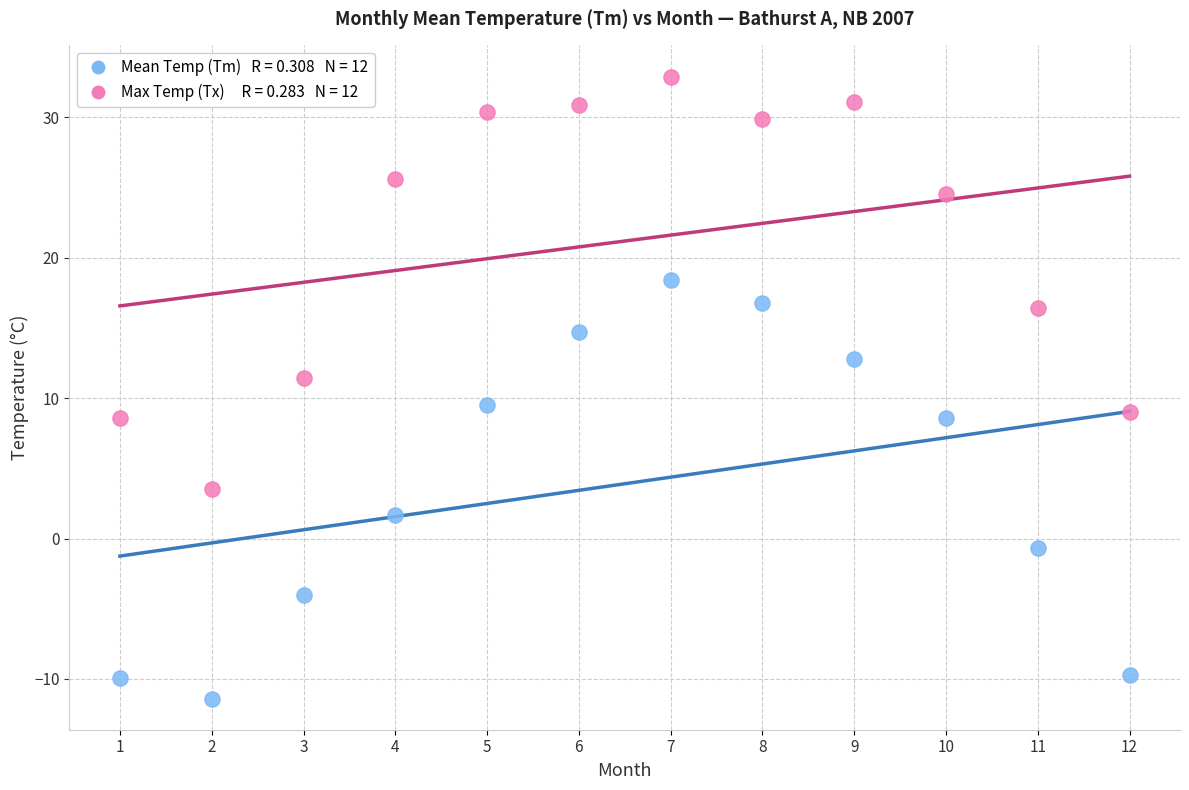

Across all series, what Y value is closest to 10?

9.5